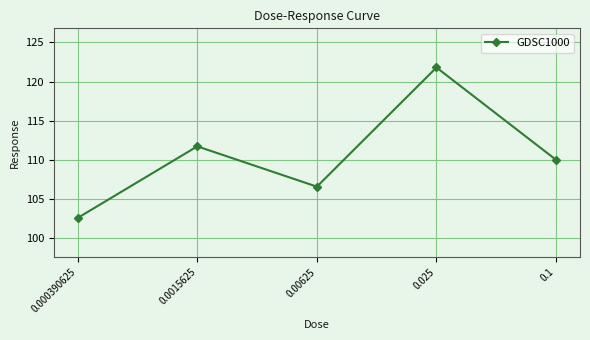

What is the ratio of the value at 0.00625 to the value at 0.0015625?

1.0